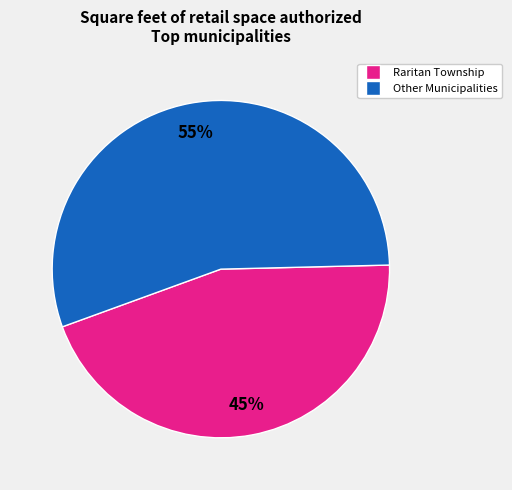

Does any single category account for the majority?

Yes